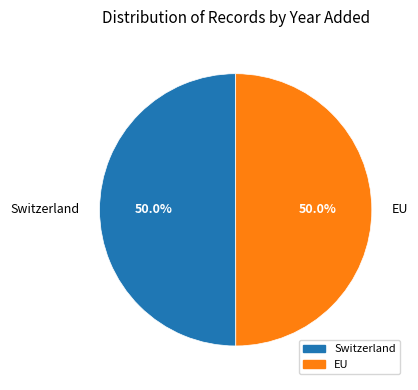

Is it true that Switzerland is 57% of the pie?

False